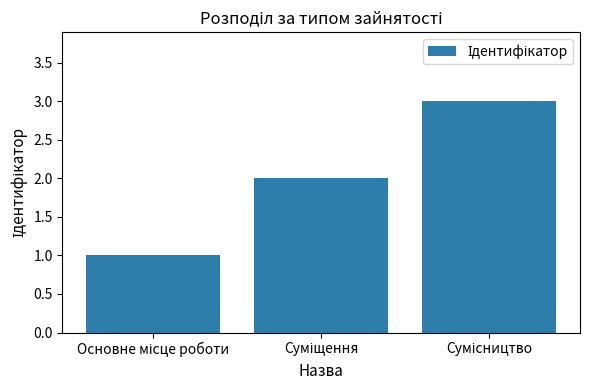

What is the greatest value displayed?

3